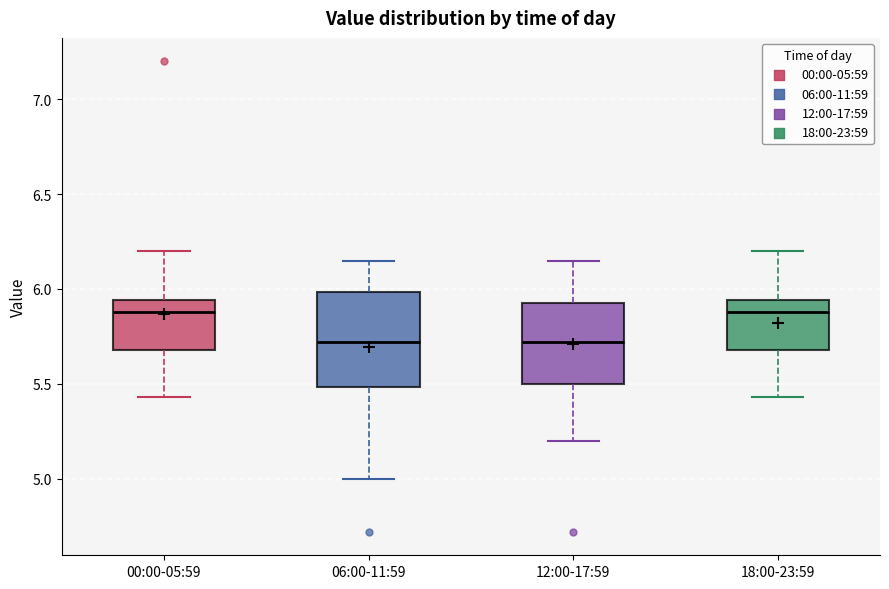

Reading left to right, read every box against the y-axis: the position of its median line, the range the box covers, and the ends of its whiskers. The values are not printed on the chart, so give them approximately, as read against the axis.

00:00-05:59: median 5.90, box 5.70 to 5.95, whiskers 5.45 to 6.20
06:00-11:59: median 5.70, box 5.50 to 6.00, whiskers 5.00 to 6.15
12:00-17:59: median 5.70, box 5.50 to 5.95, whiskers 5.20 to 6.15
18:00-23:59: median 5.90, box 5.70 to 5.95, whiskers 5.45 to 6.20